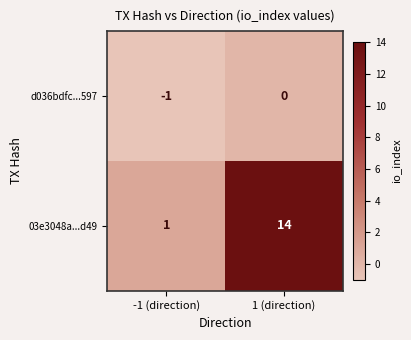

True or false: 03e3048a...d49 has a value of 0 at -1 (direction).

False